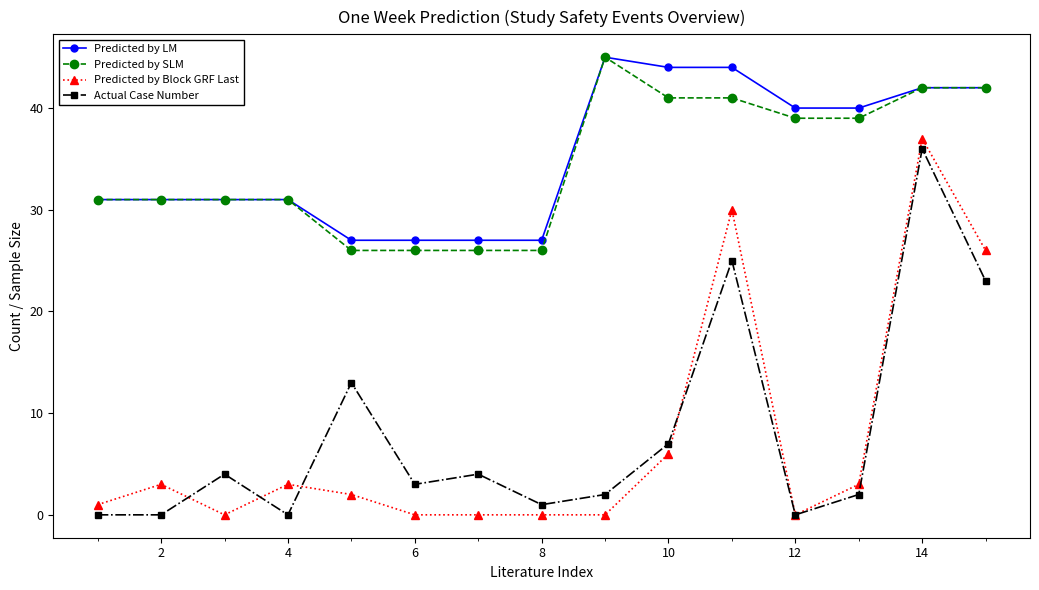

How many lines are shown in the chart?

4